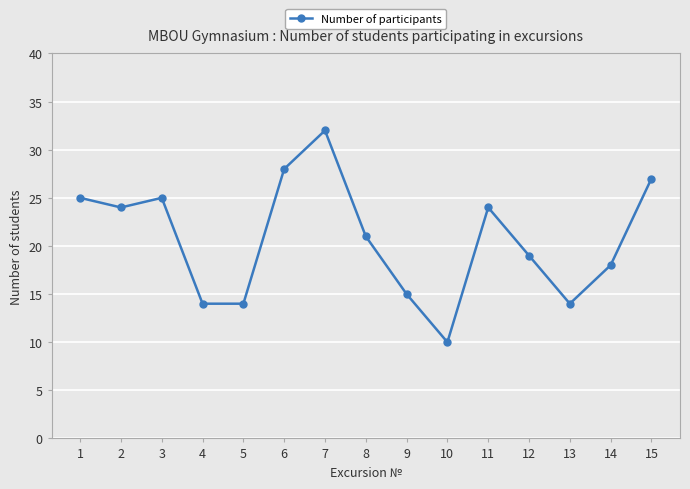

Which has a higher value, 13 or 3?

3